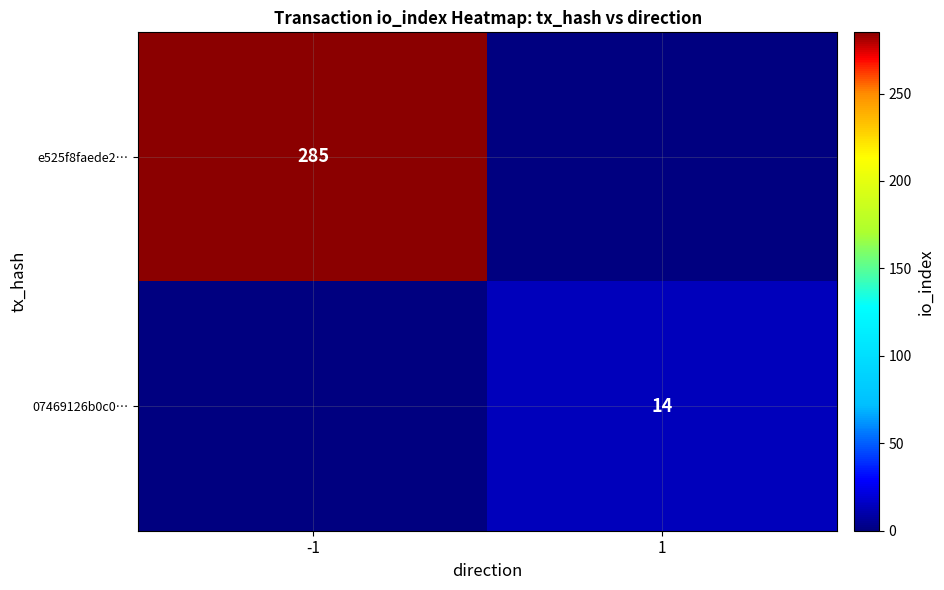

Is it true that e525f8faede2… equals 66 at -1?

False